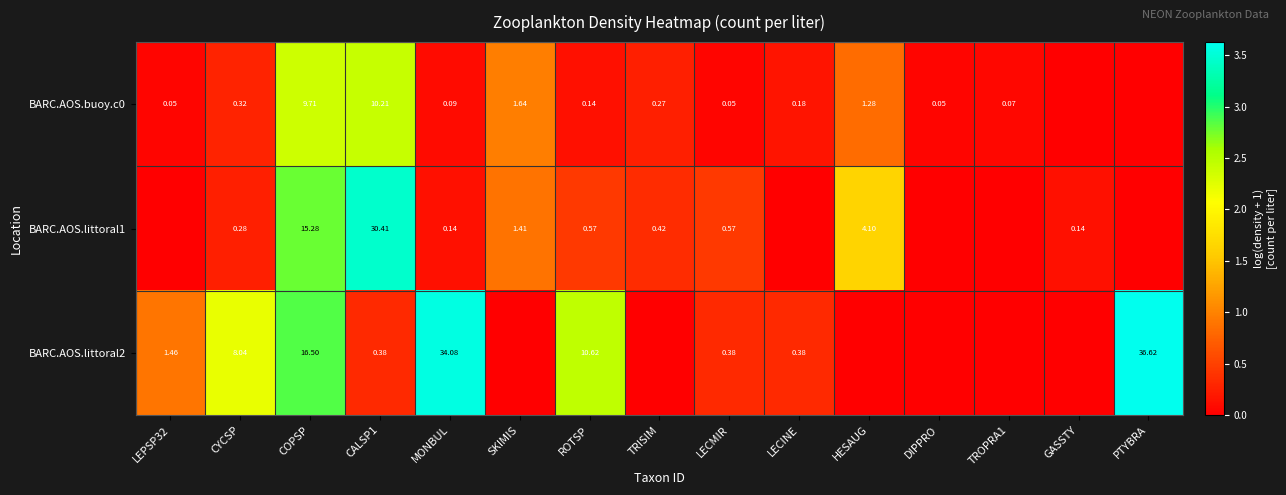

Which series has the largest total across all categories?

BARC.AOS.littoral2